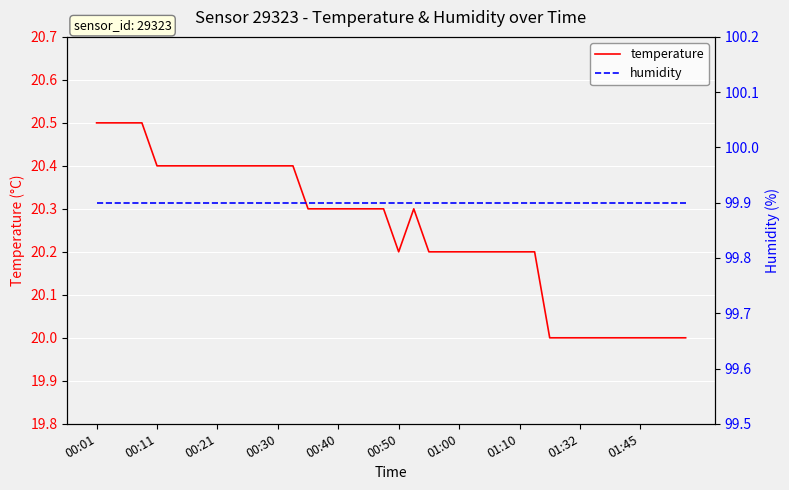

Which series has the widest spread of values?

temperature